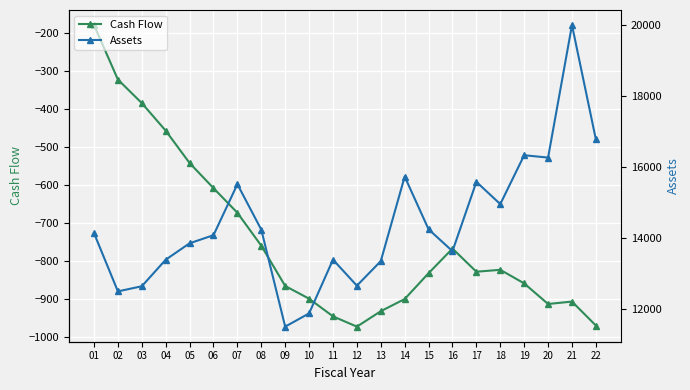

Between 07 and 20, which series saw the biggest shift?

Assets